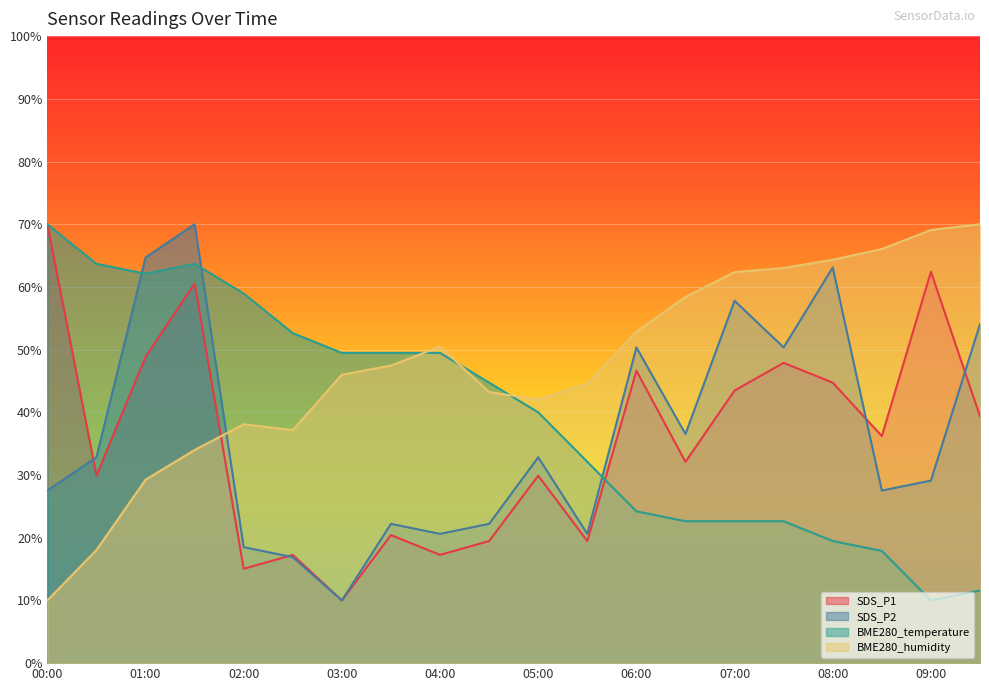

True or false: SDS_P2 has more than 0 points higher than both neighbors.

True